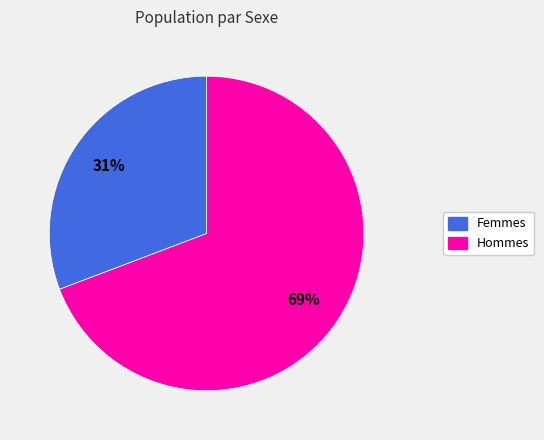

To the nearest percent, what is the difference between the largest and smallest slice percentages?

38%